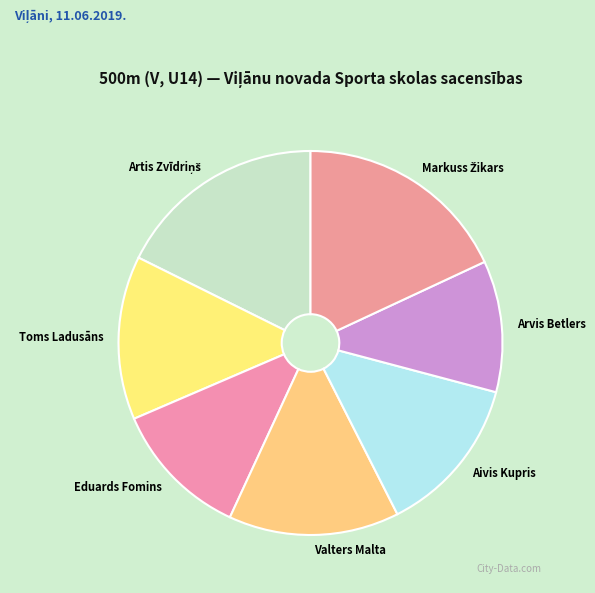

Count the number of slices in the pie.

7